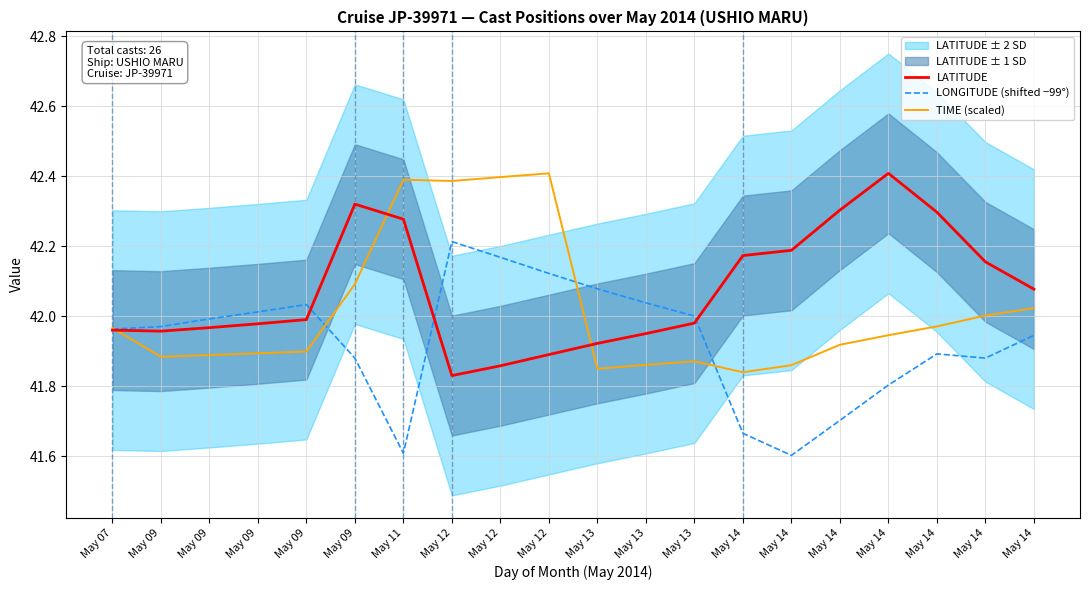

True or false: LATITUDE and TIME (scaled) intersect in this chart.

True